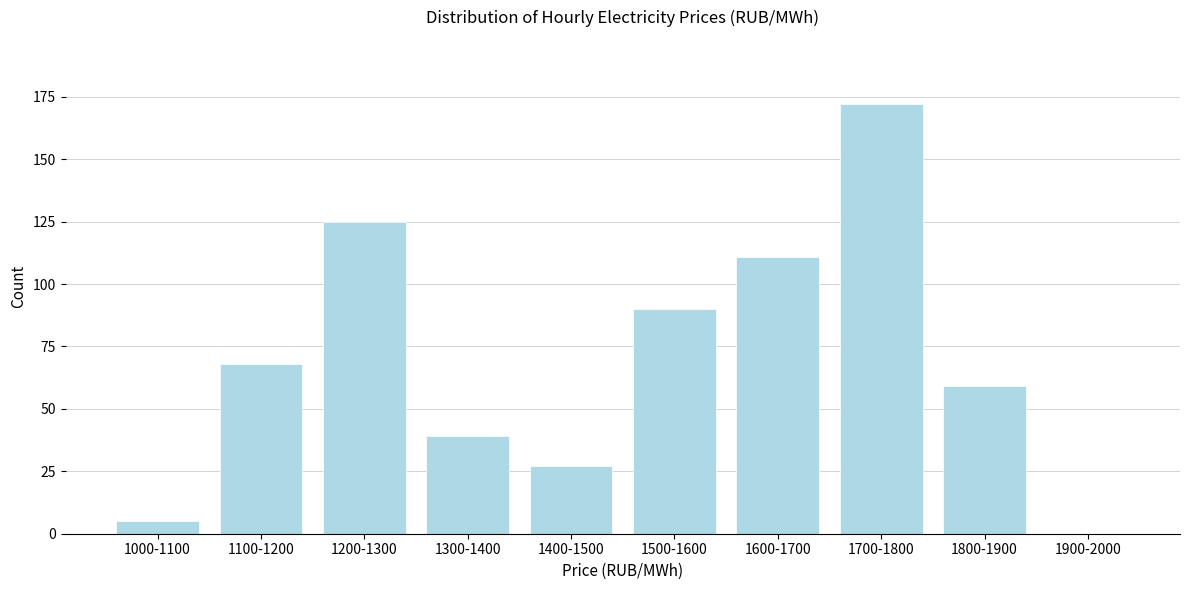

Reading right to left, what are all the values shown in this chart?

1900-2000=0	1800-1900=59	1700-1800=172	1600-1700=111	1500-1600=90	1400-1500=27	1300-1400=39	1200-1300=125	1100-1200=68	1000-1100=5